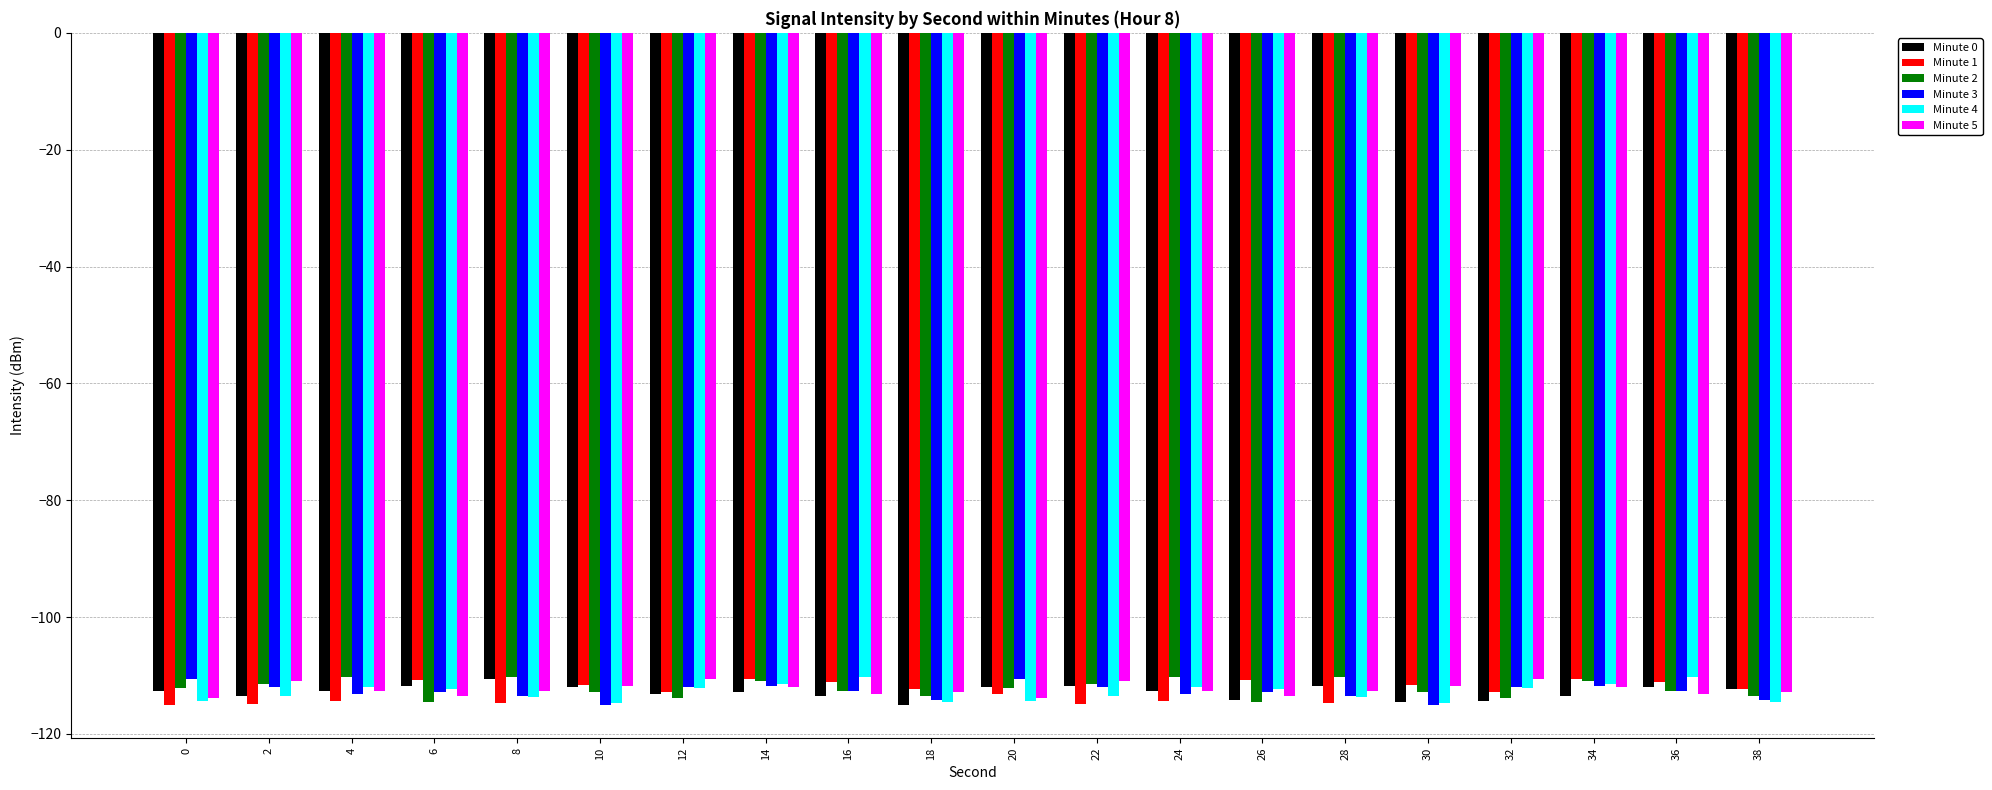

What is the value of the Minute 5 bar at the 9th from the left?

-113.1